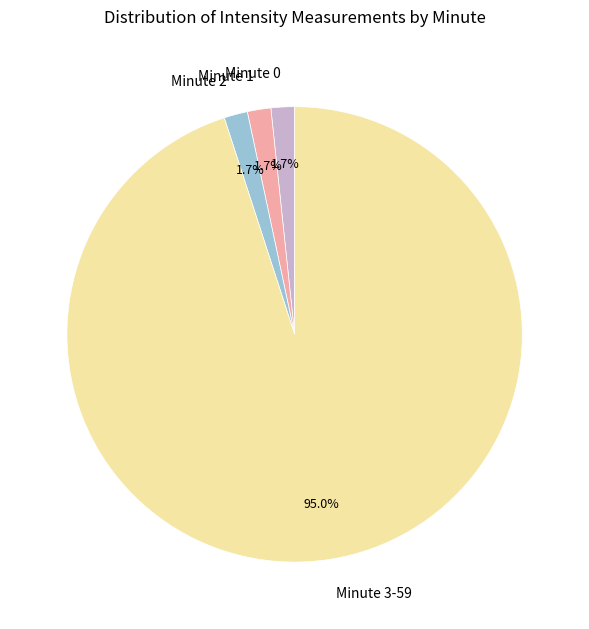

How many segments does this pie chart have?

4